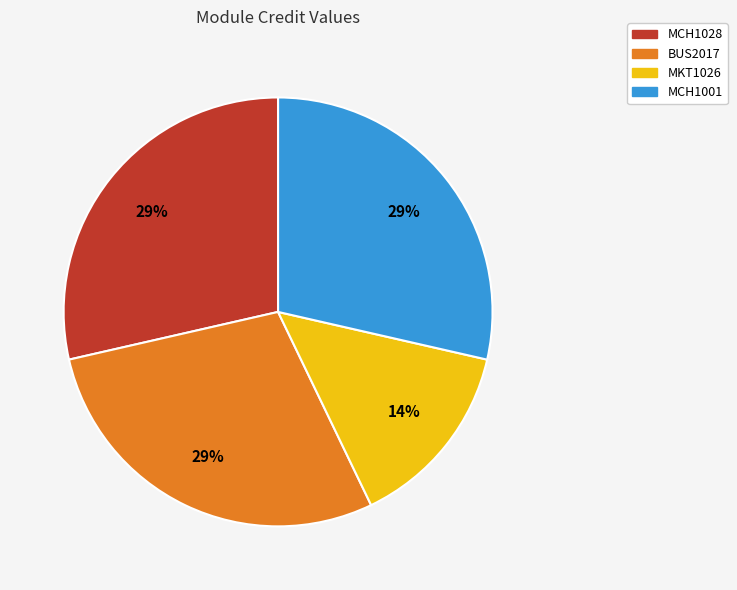

Which slice is the smallest?

MKT1026